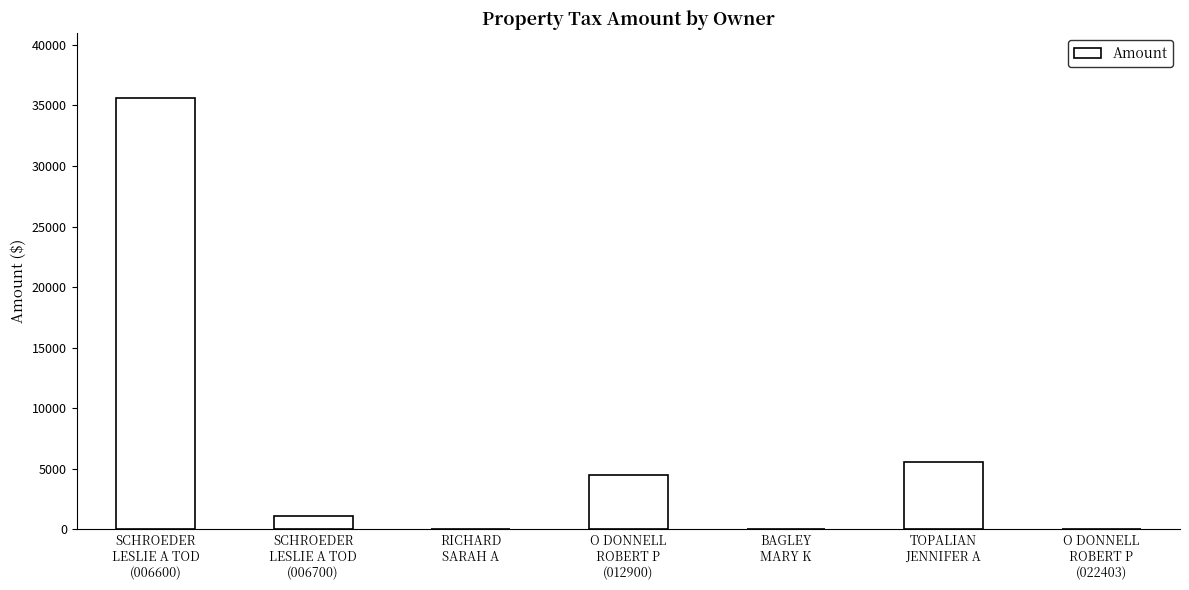

What is the greatest value displayed?

35610.9